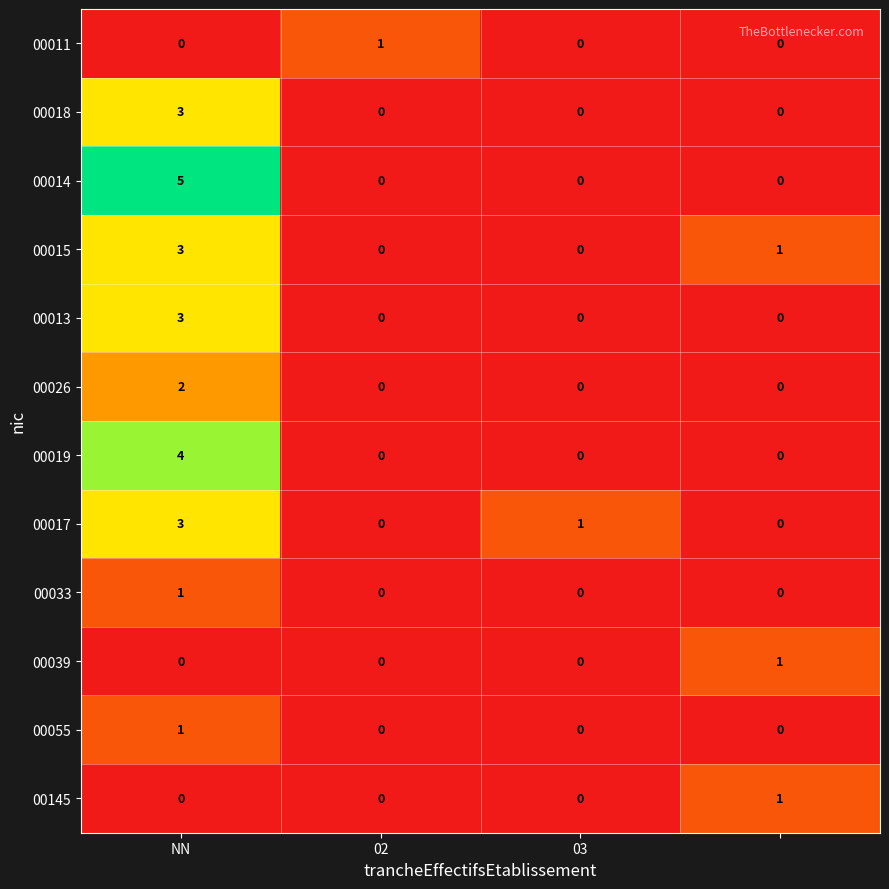

What is the maximum value for 00019?

4